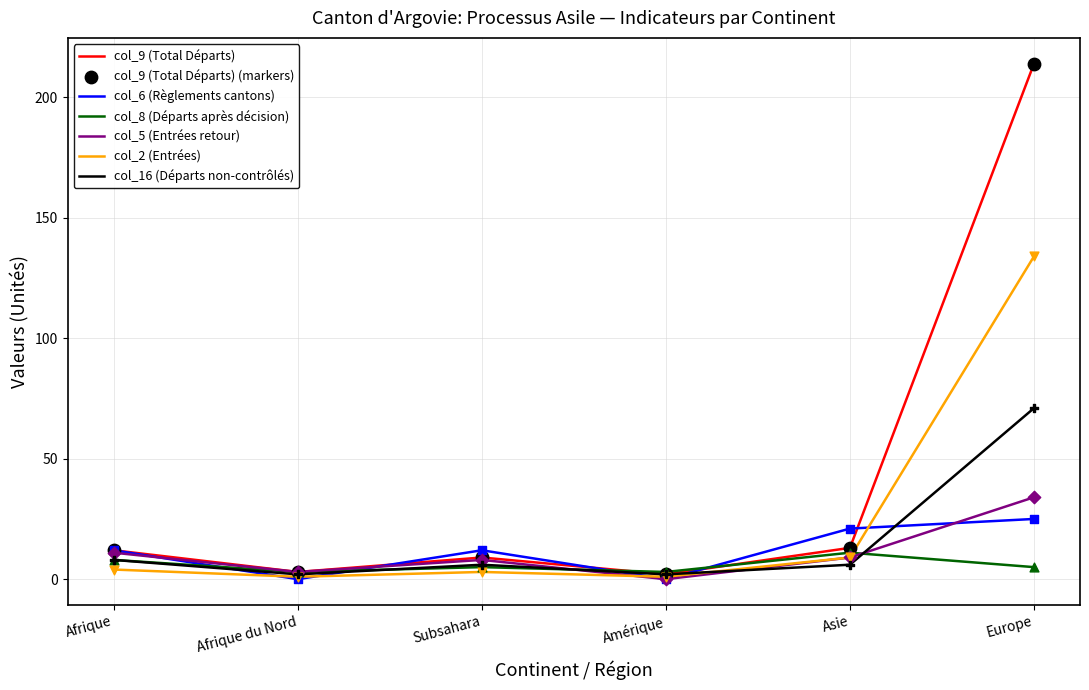

What is the total value across all series at Asie?

69